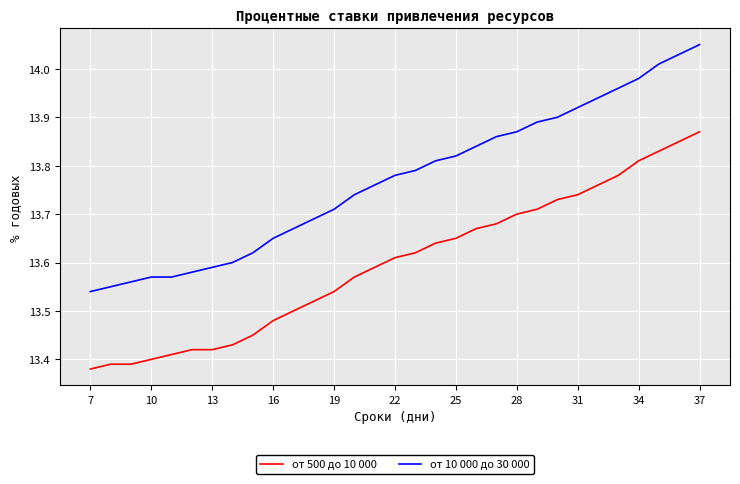

Which series has the largest total across all categories?

от 10 000 до 30 000